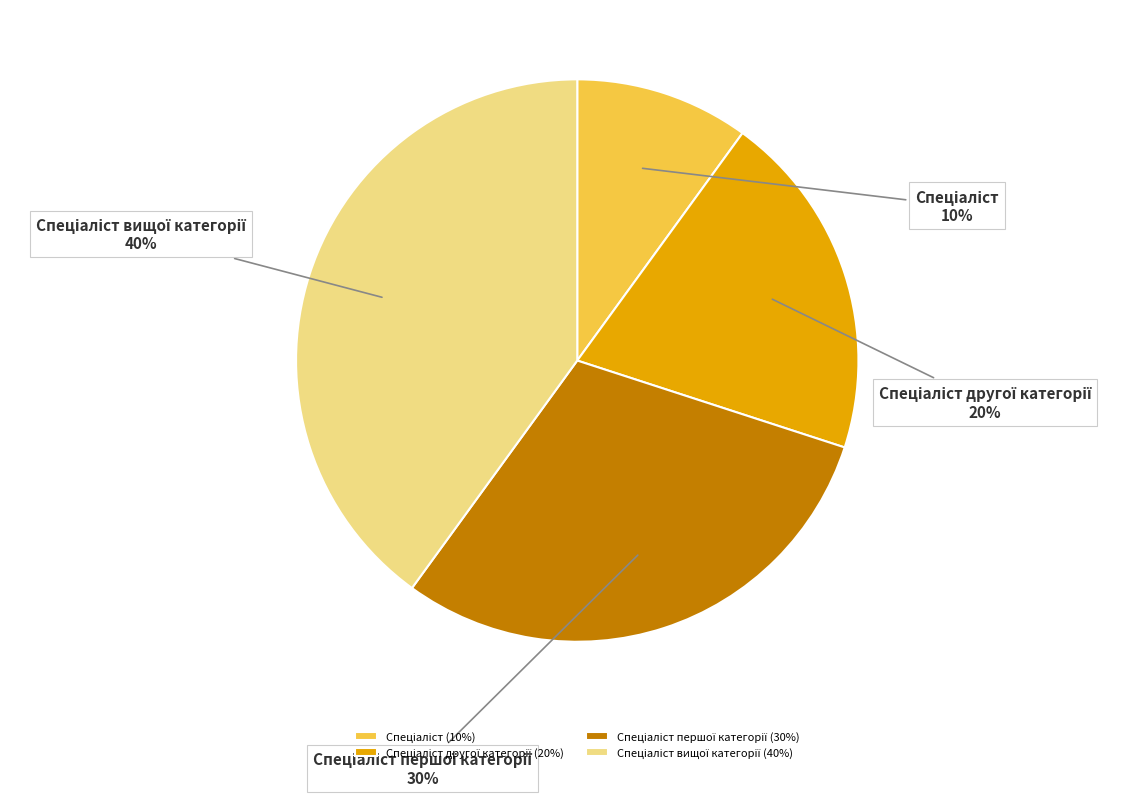

To the nearest percent, what is the difference between the largest and smallest slice percentages?

30%